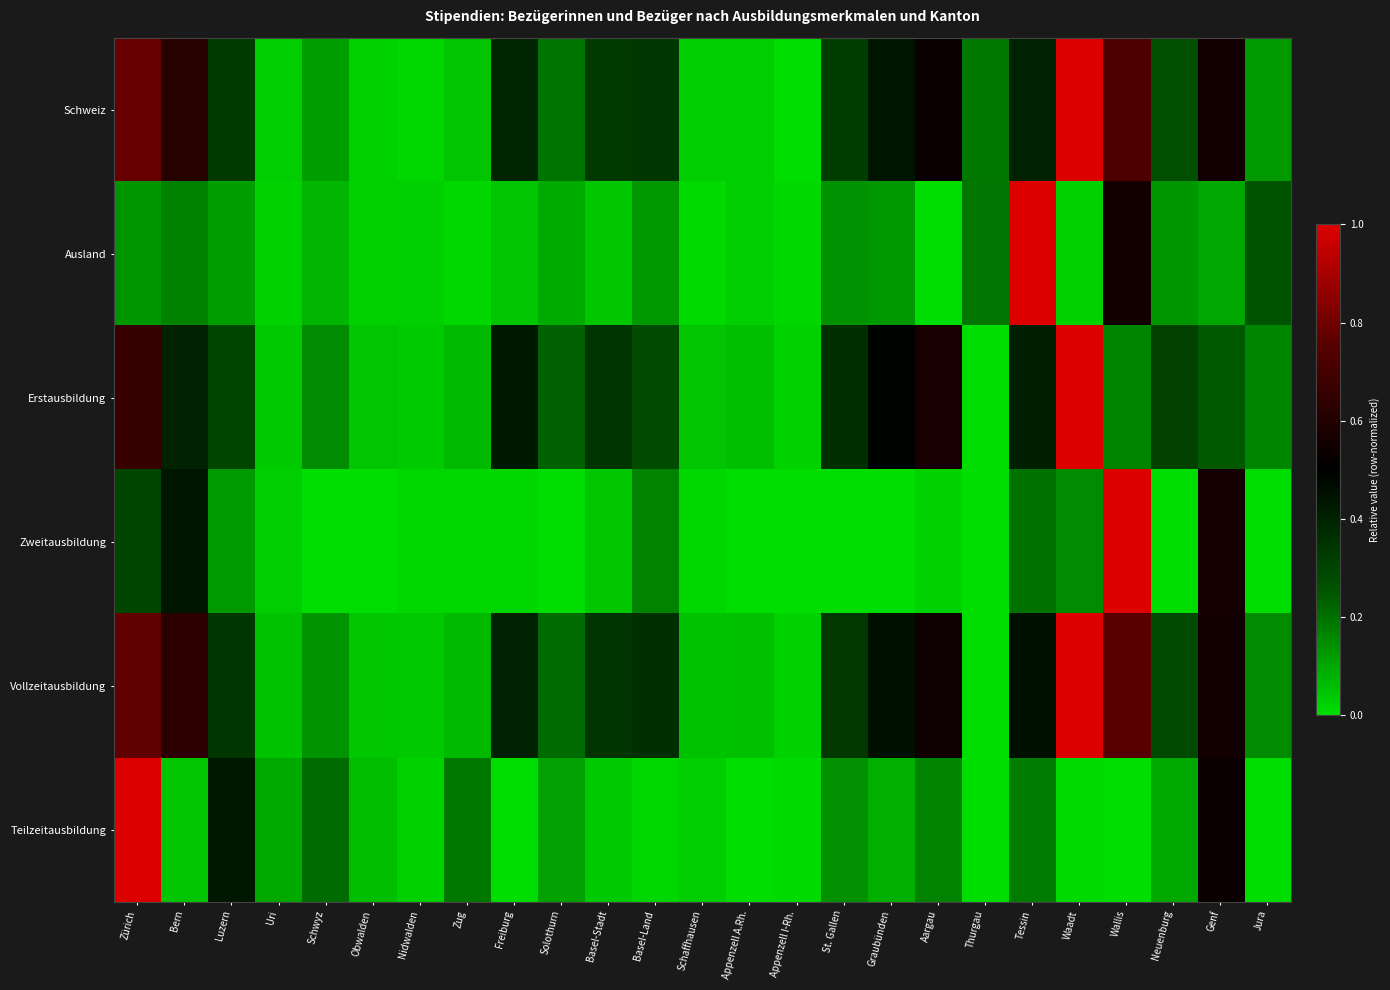

What is the total value across all series at Zug?

0.4